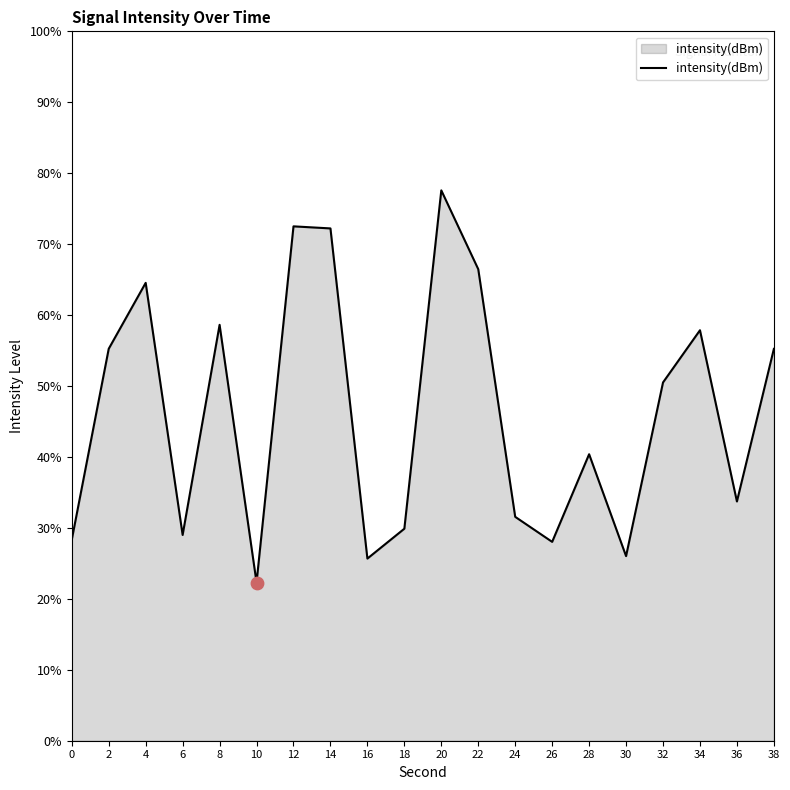

Between 4 and 18, which is larger?

4